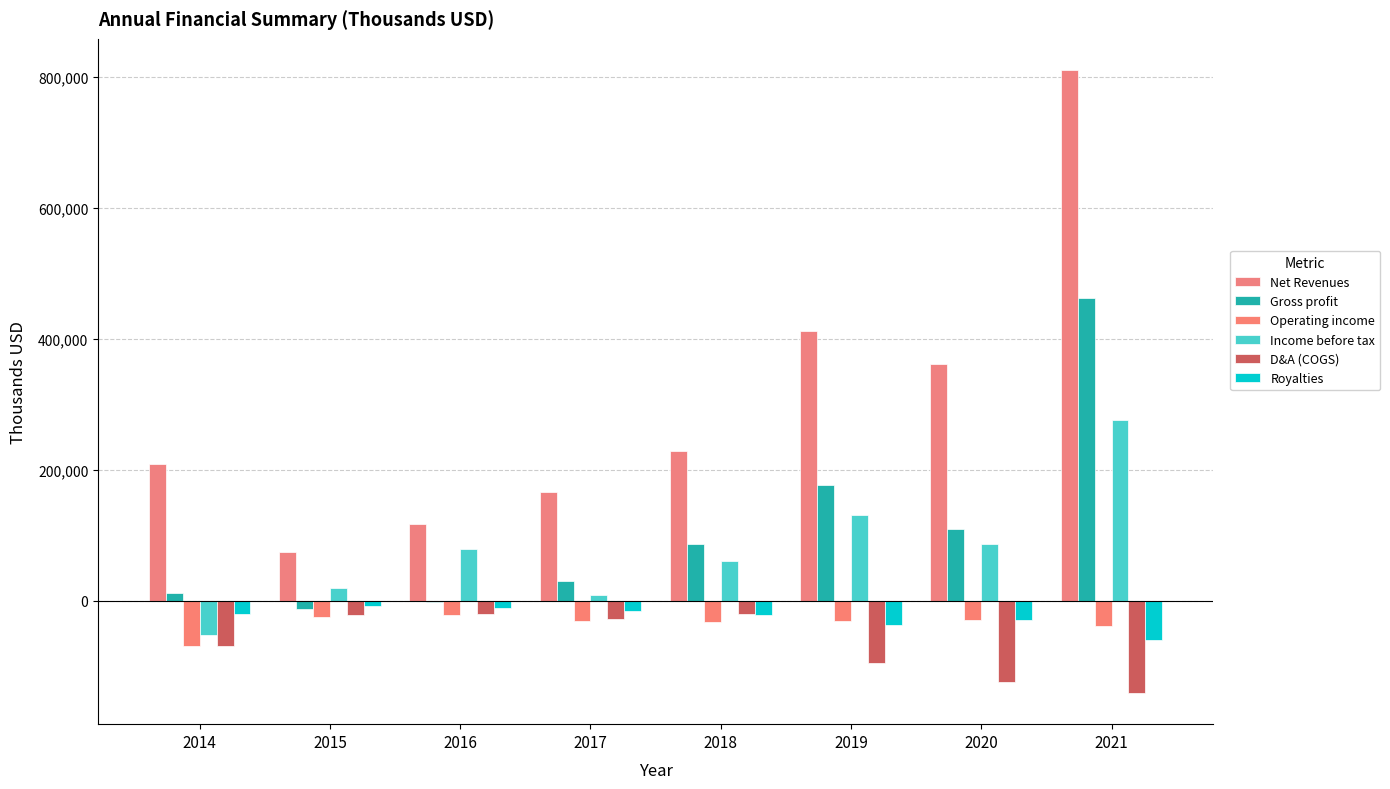

How many series are shown in this chart?

6